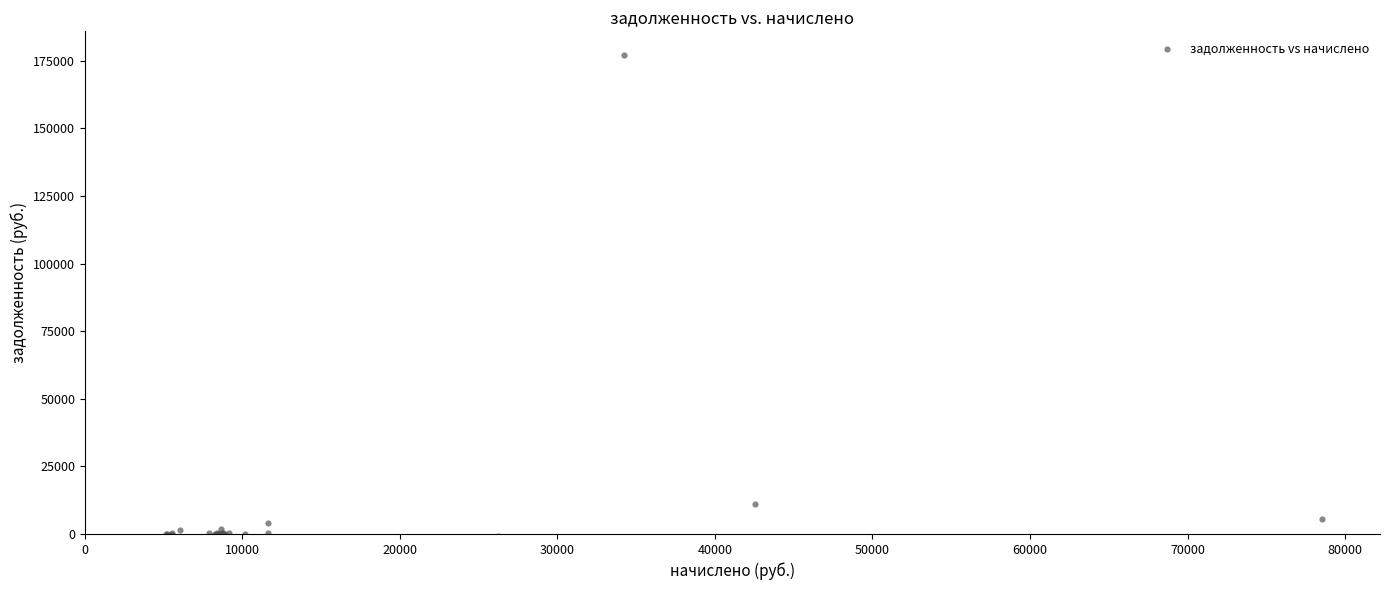

What Y value in the scatter plot is closest to 88074?

11026.2